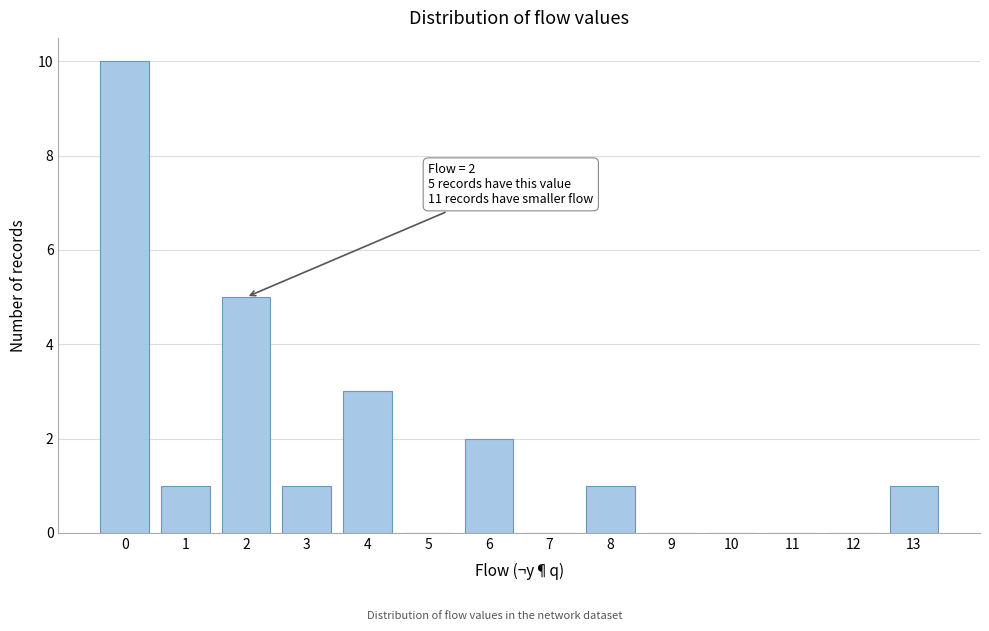

Which range on the x-axis has the tallest bar?

-0.5 to 0.5